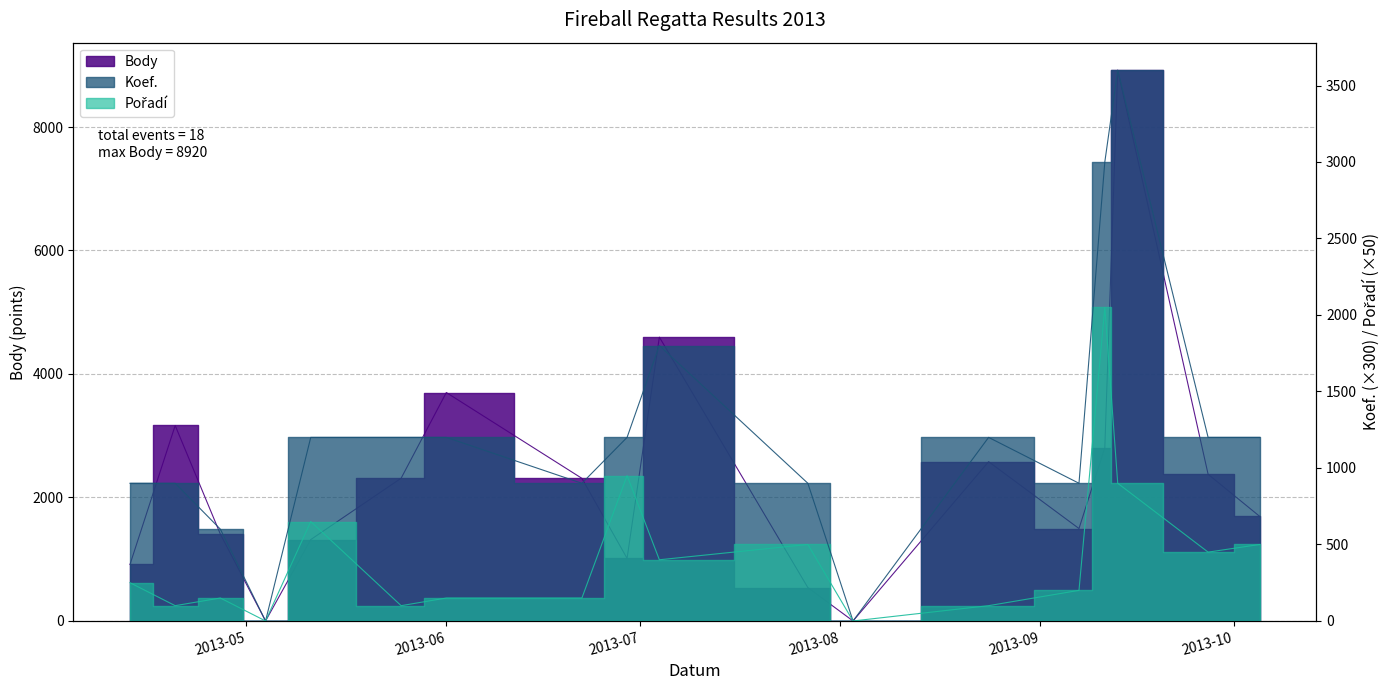

Which series has the largest total across all categories?

Body